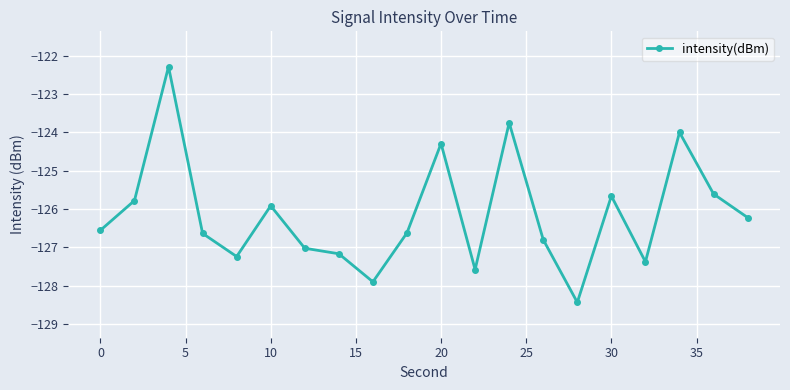

True or false: there are more than 1 points higher than both neighbors.

True